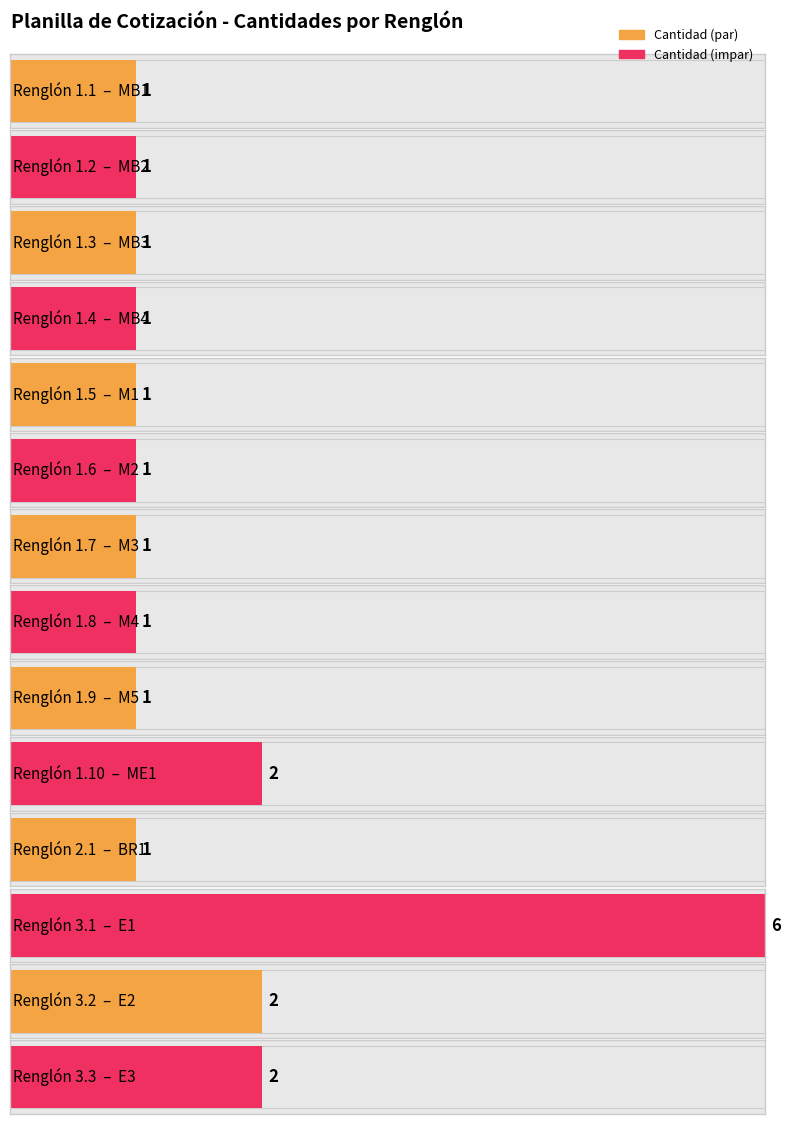

What is the change in value from E1 to E2?

-4